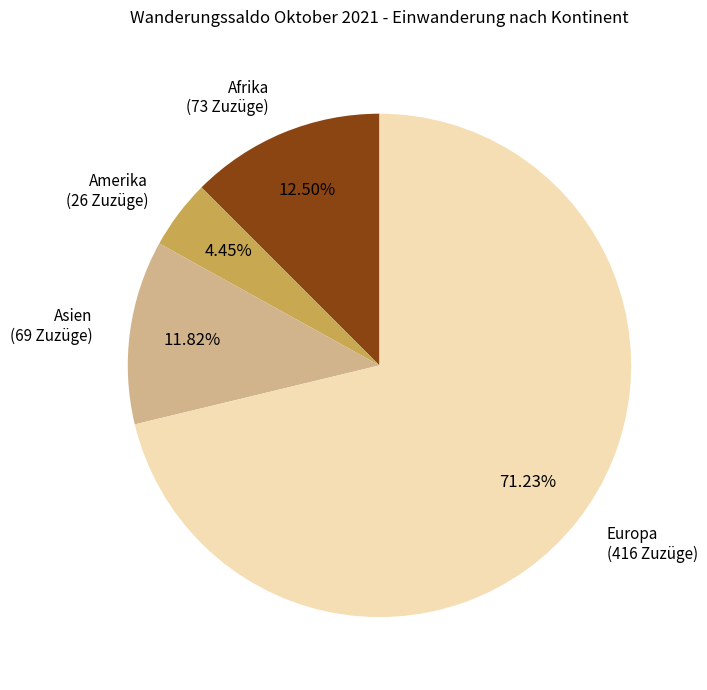

How many slices are in this pie chart?

4